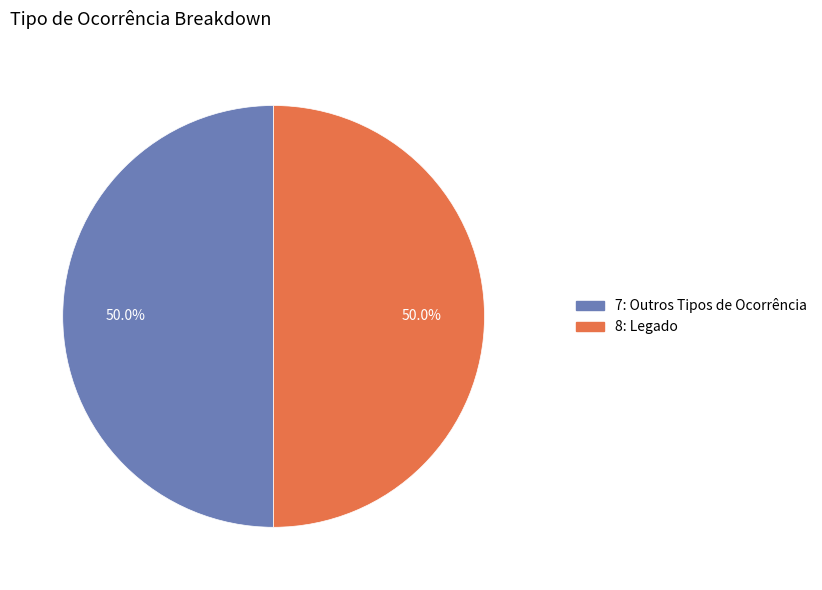

What percentage do 8: Legado and 7: Outros Tipos de Ocorrência together represent?

100.0%